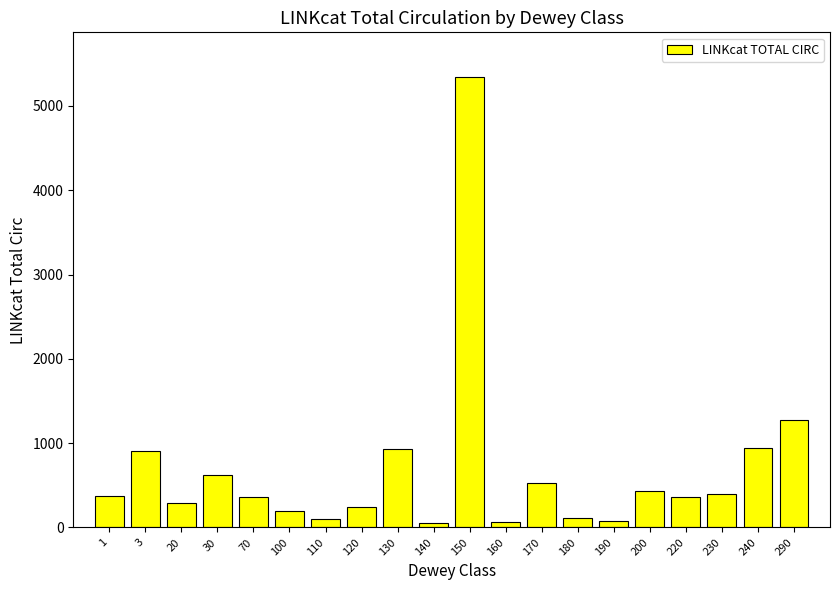

Are the bars grouped side by side (vs. stacked)?

No